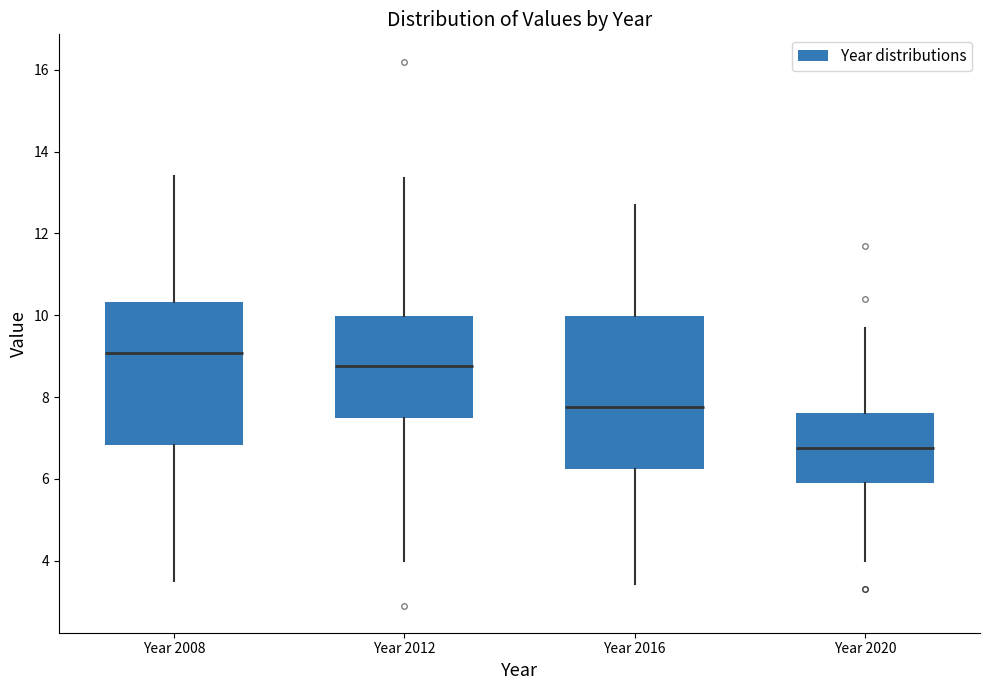

Where does the upper whisker of the box for Year 2012 end on the y-axis? The values are not printed on the chart, so give them approximately, as read against the axis.

13.4